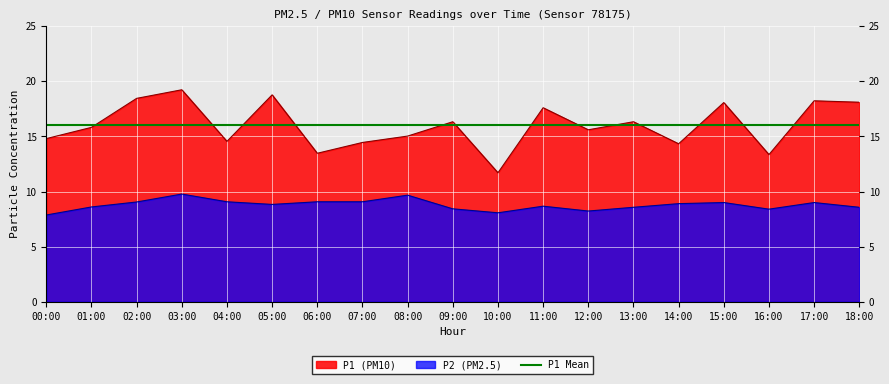

What is the difference between the P1 values at 10:00 and 03:00?

7.5